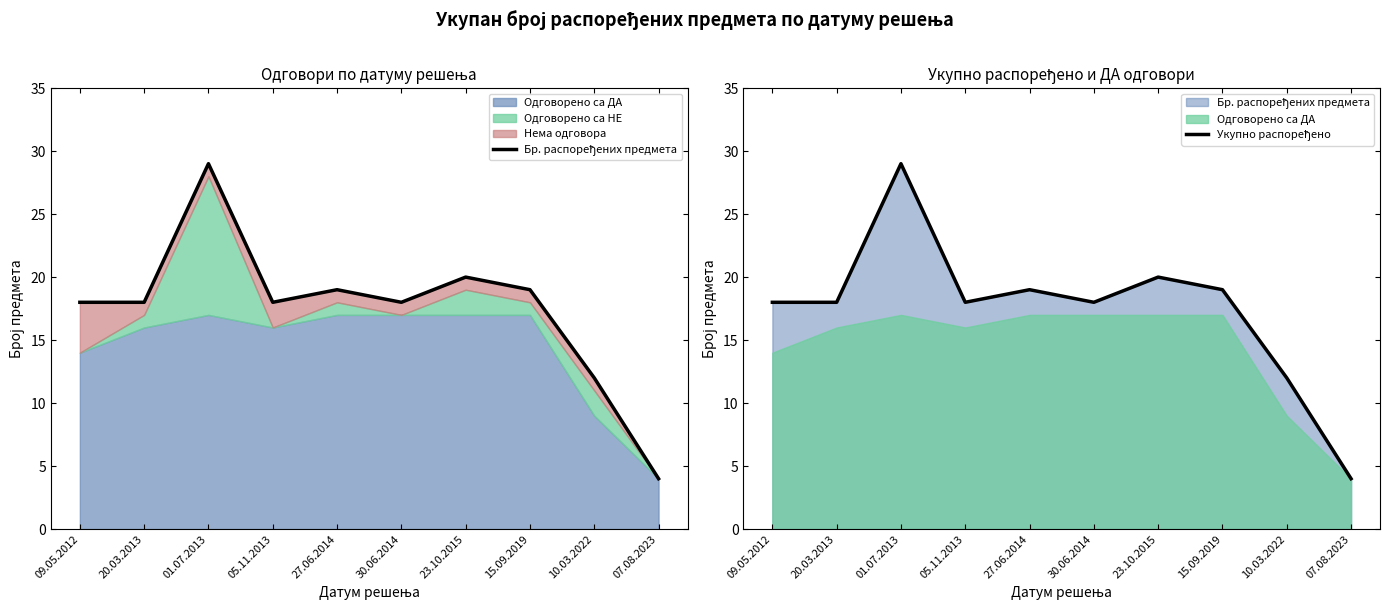

Reading right to left, extract all data points from this chart.

Бр. распоређених предмета: 4	12	19	20	18	19	18	29	18	18
Укупно распоређено: 4	12	19	20	18	19	18	29	18	18